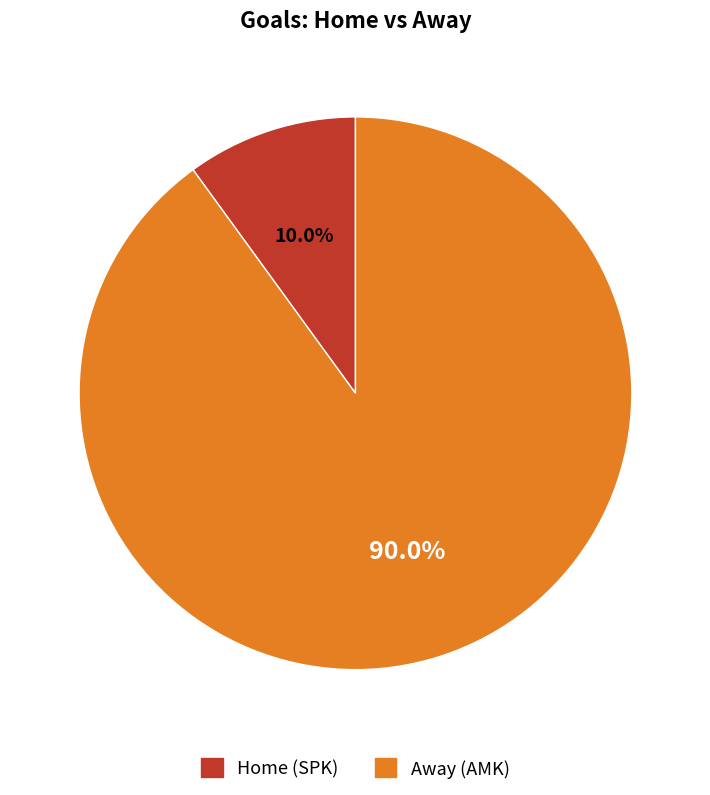

What is the smallest slice in the pie chart?

Home (SPK)